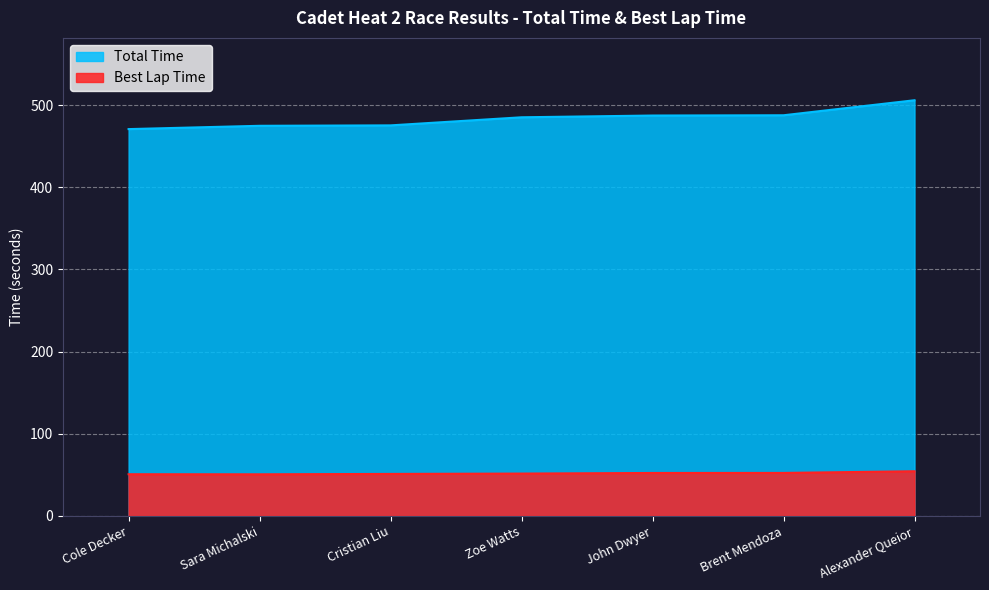

What position from the left is Zoe Watts?

4